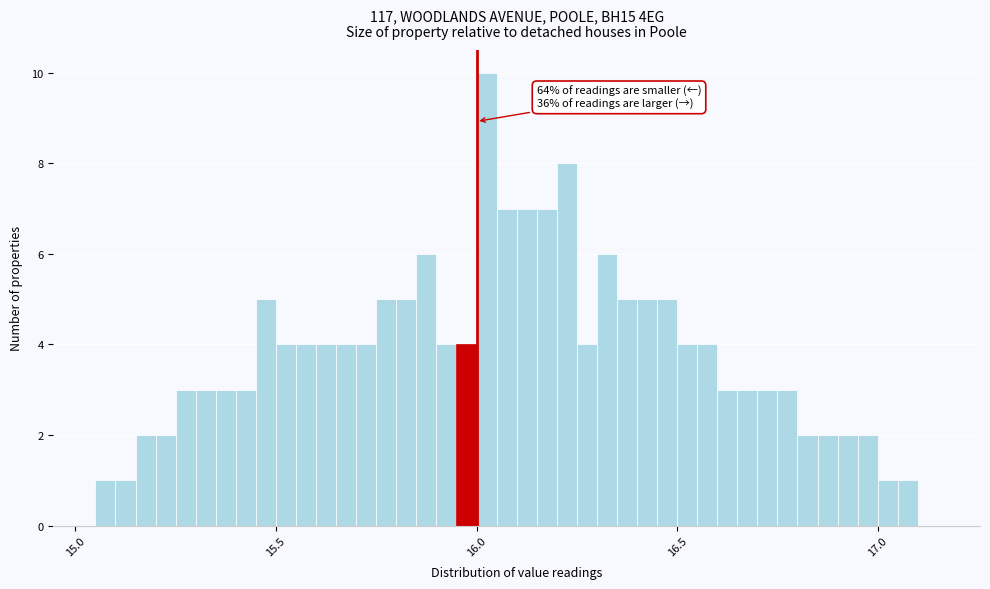

Read against the x-axis, roughly where is the centre of the tallest bar?

16.05